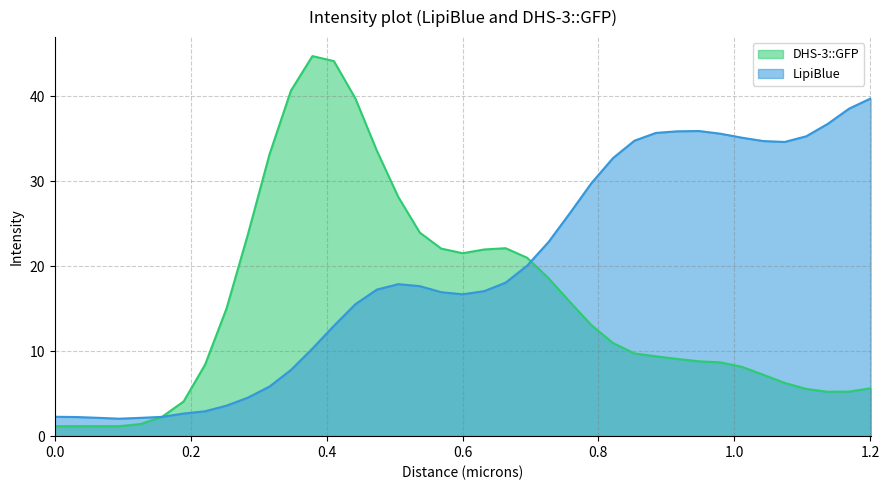

At which label is DHS-3::GFP closest to 22?

0.63185